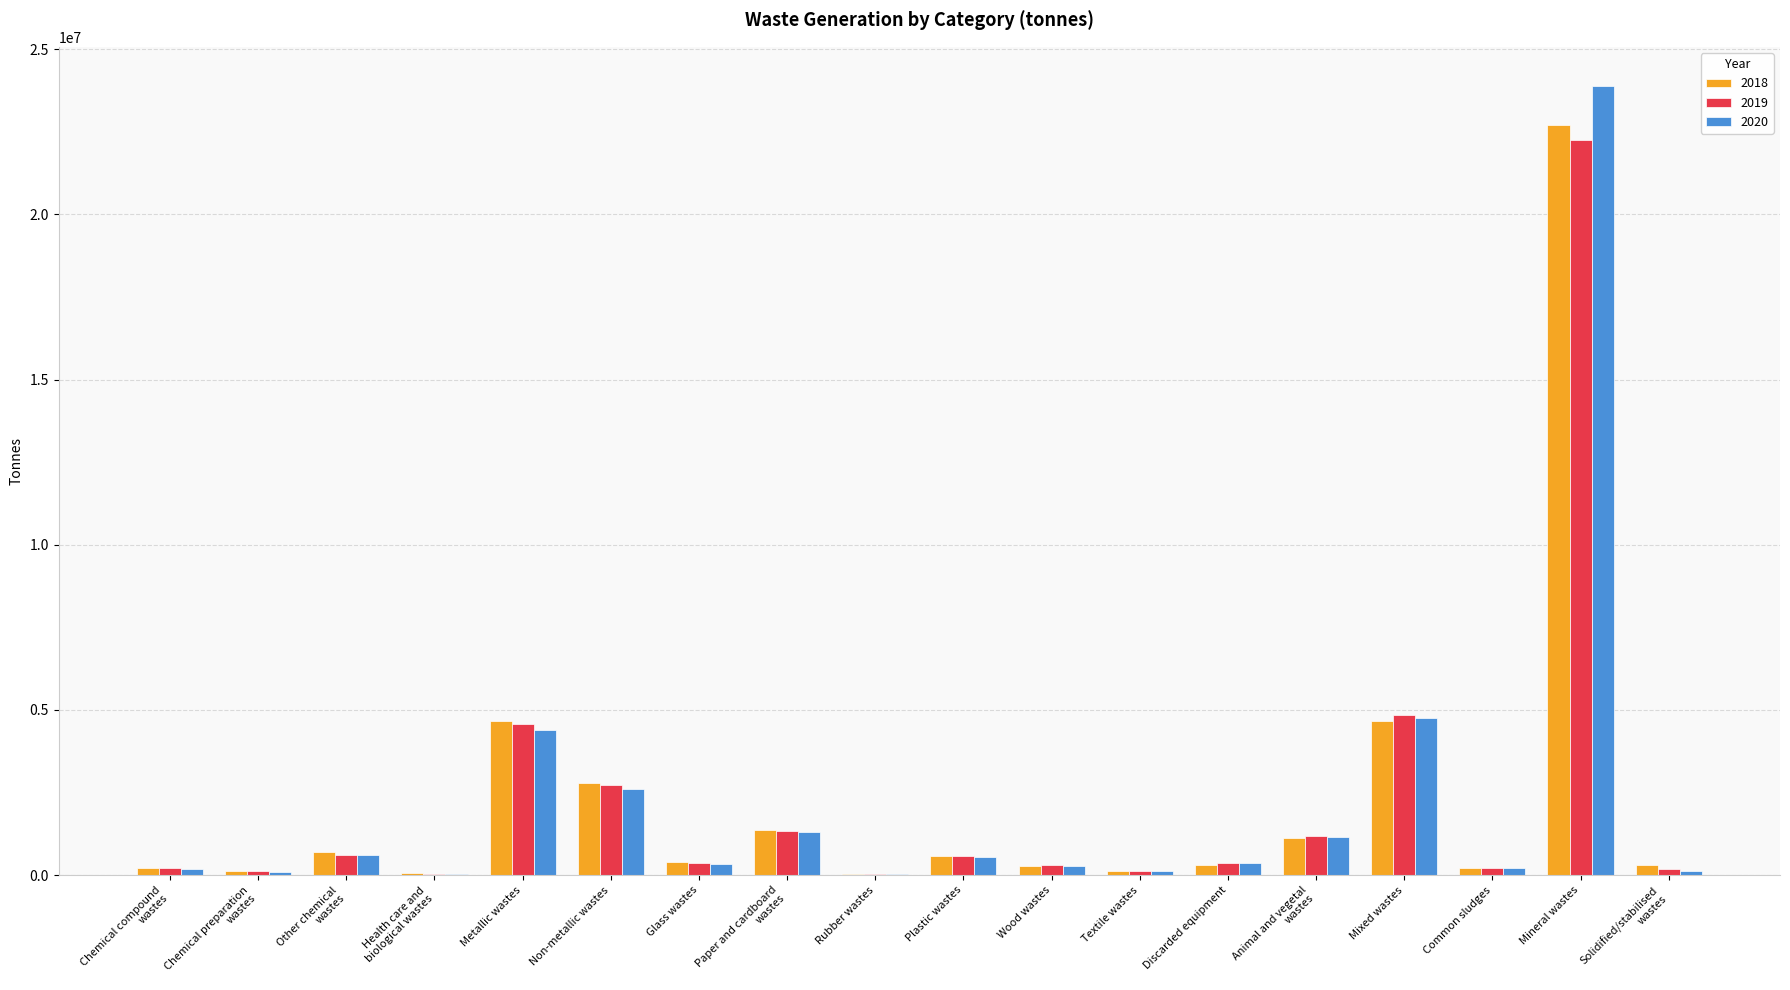

What are all the series names shown in the legend?

2018, 2019, 2020